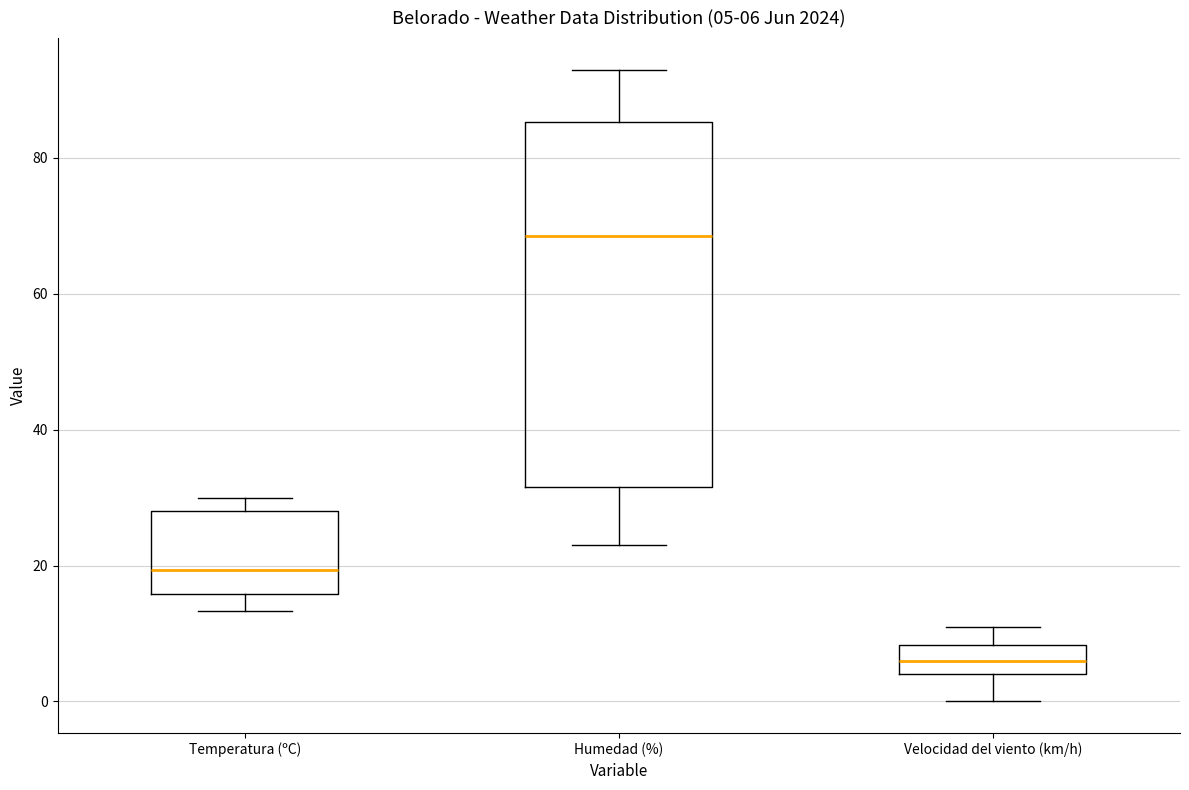

Which box's median line is the lowest?

Velocidad del viento (km/h)